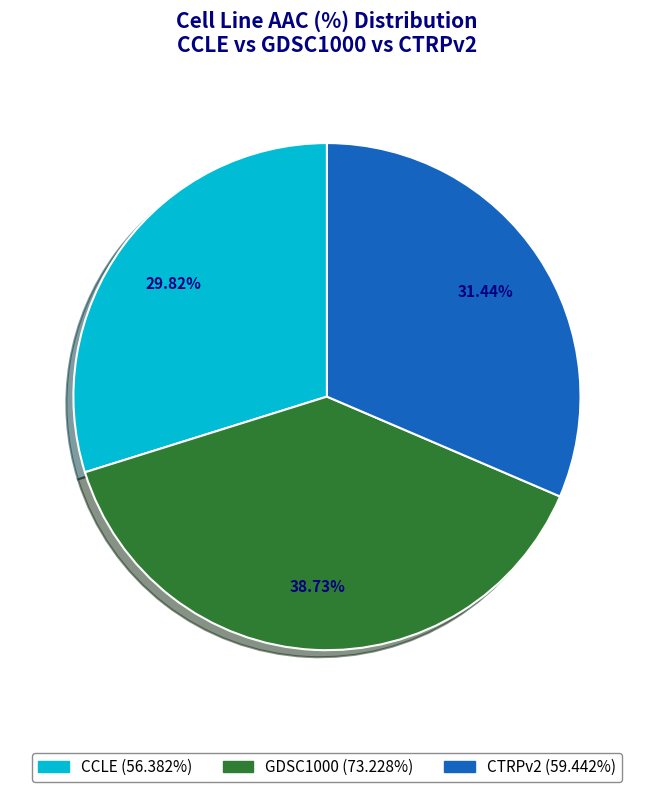

What is the smallest slice in the pie chart?

CCLE